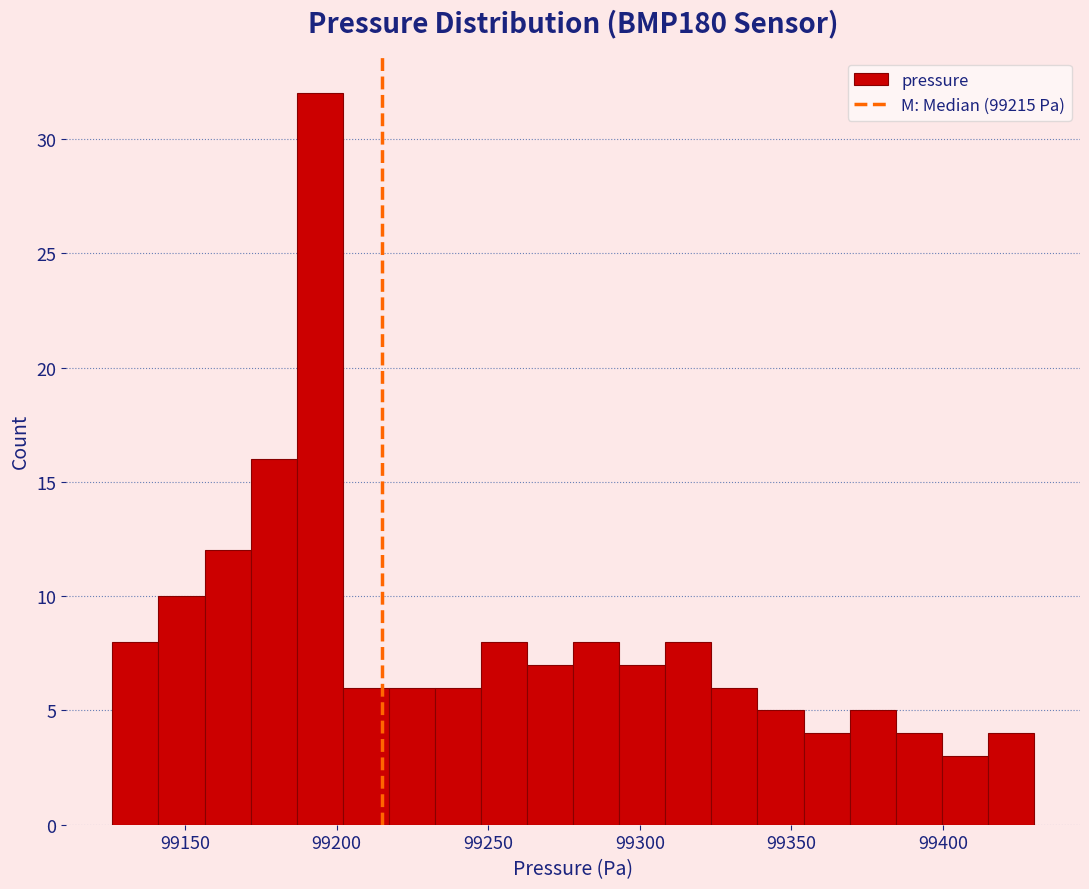

Around what value on the x-axis is the tallest bar? Give the approximate position of its centre, as read against the axis.

99195